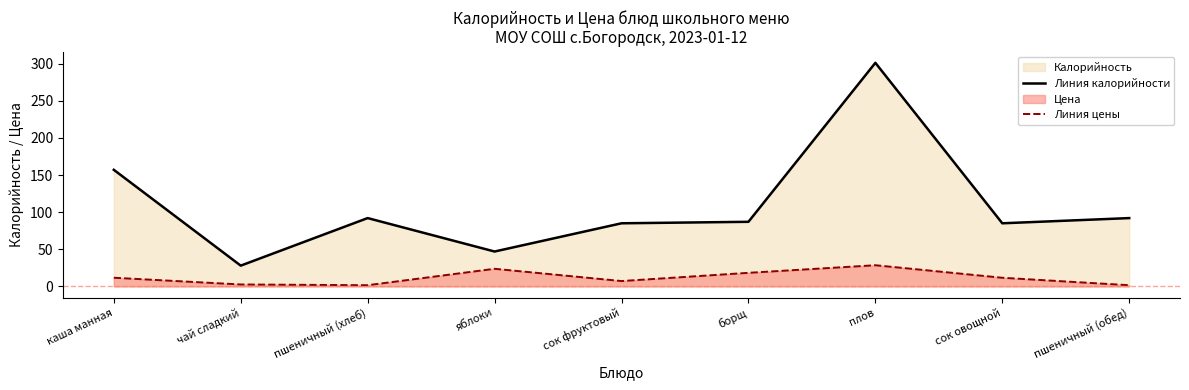

How many interior local peaks does the Линия цены series have?

2